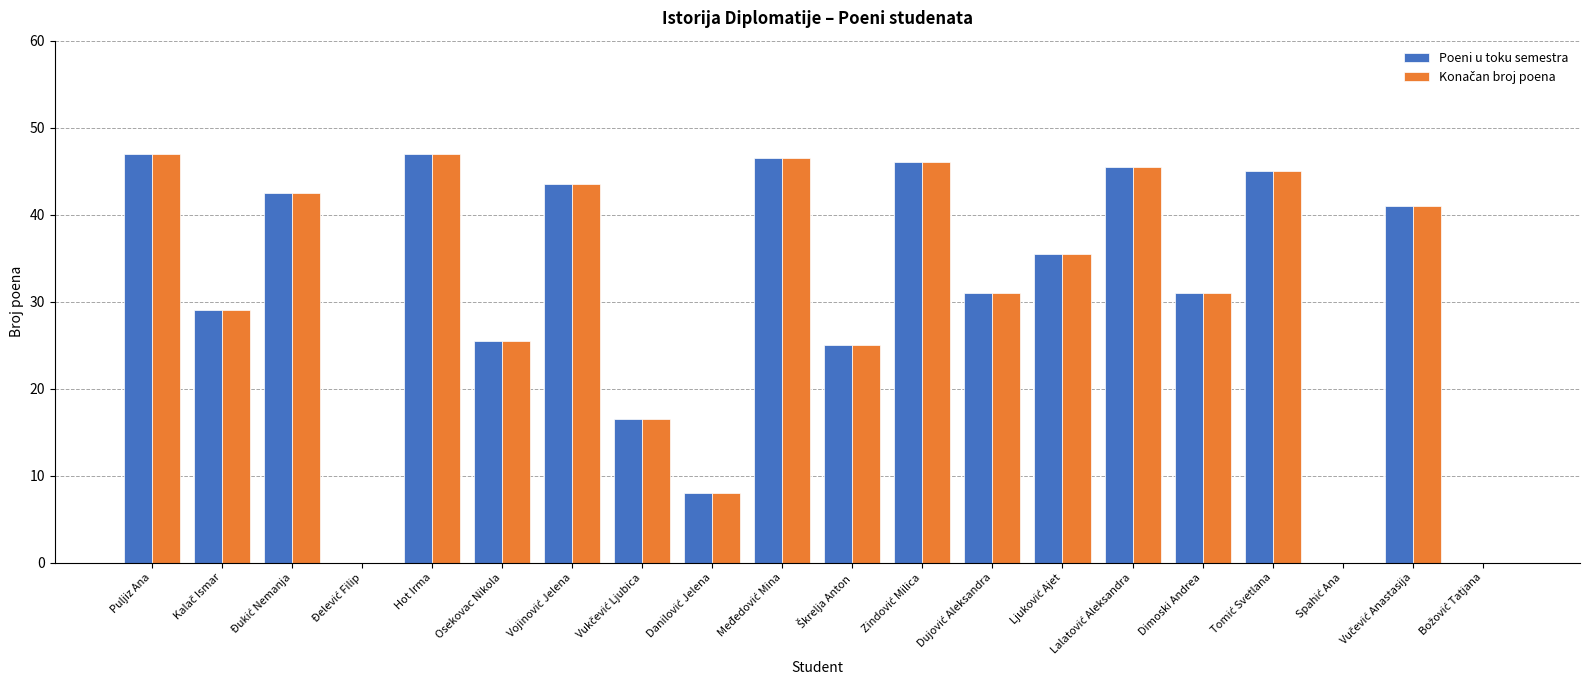

What is the maximum value for Poeni u toku semestra?

47.0